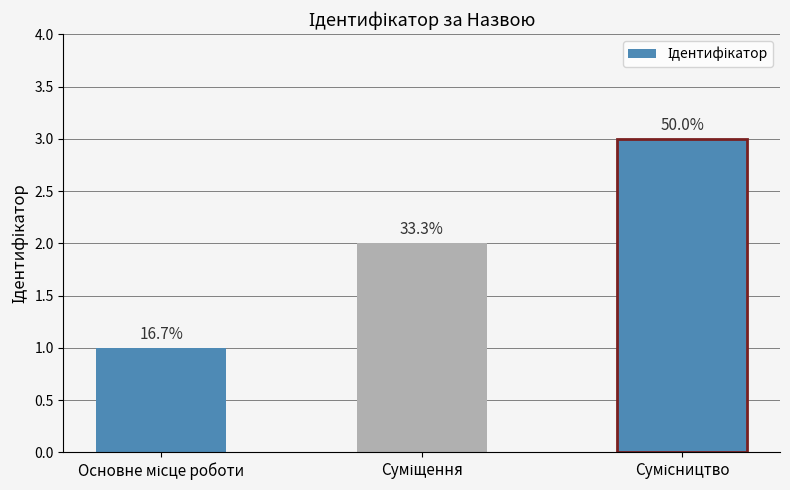

How many bars are there in total?

3